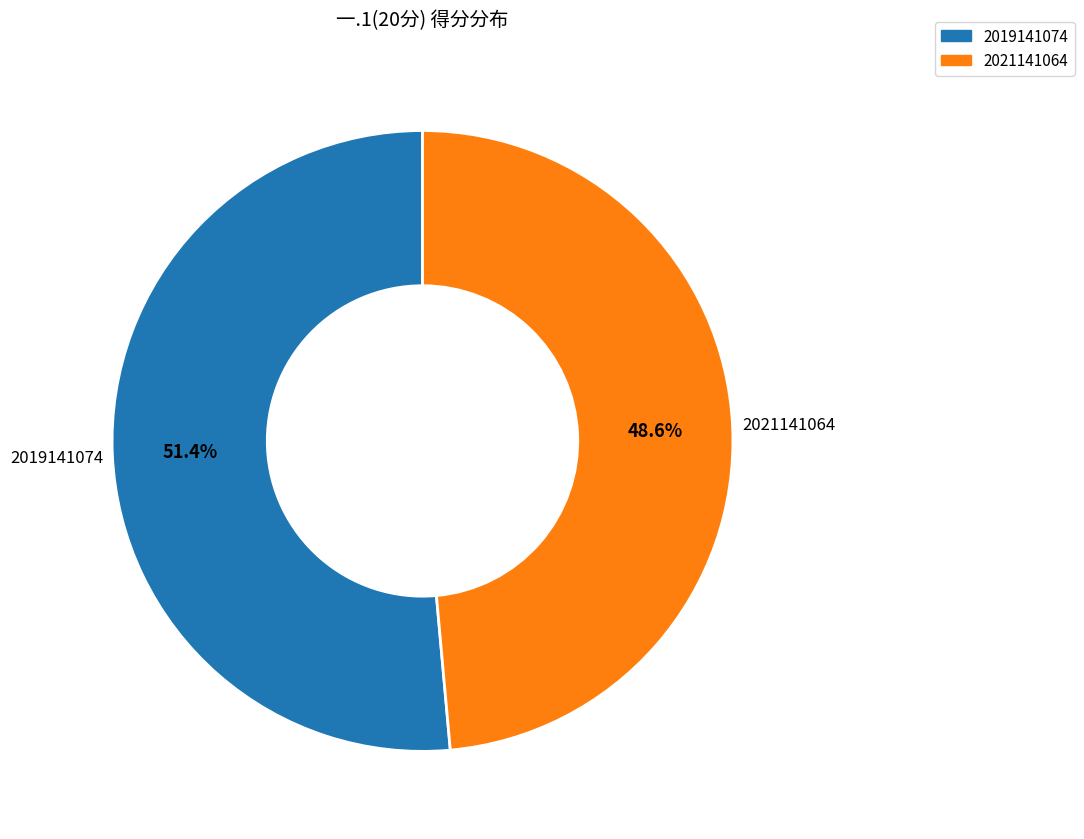

True or false: 2021141064 accounts for 57% of the total.

False